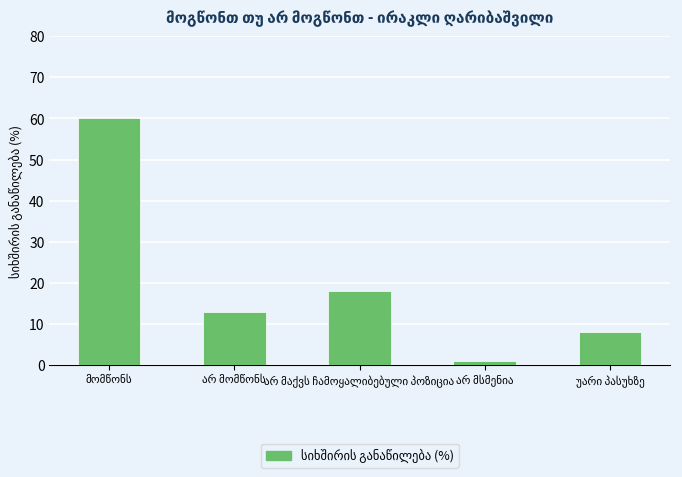

What is the difference between the maximum and minimum values?

59